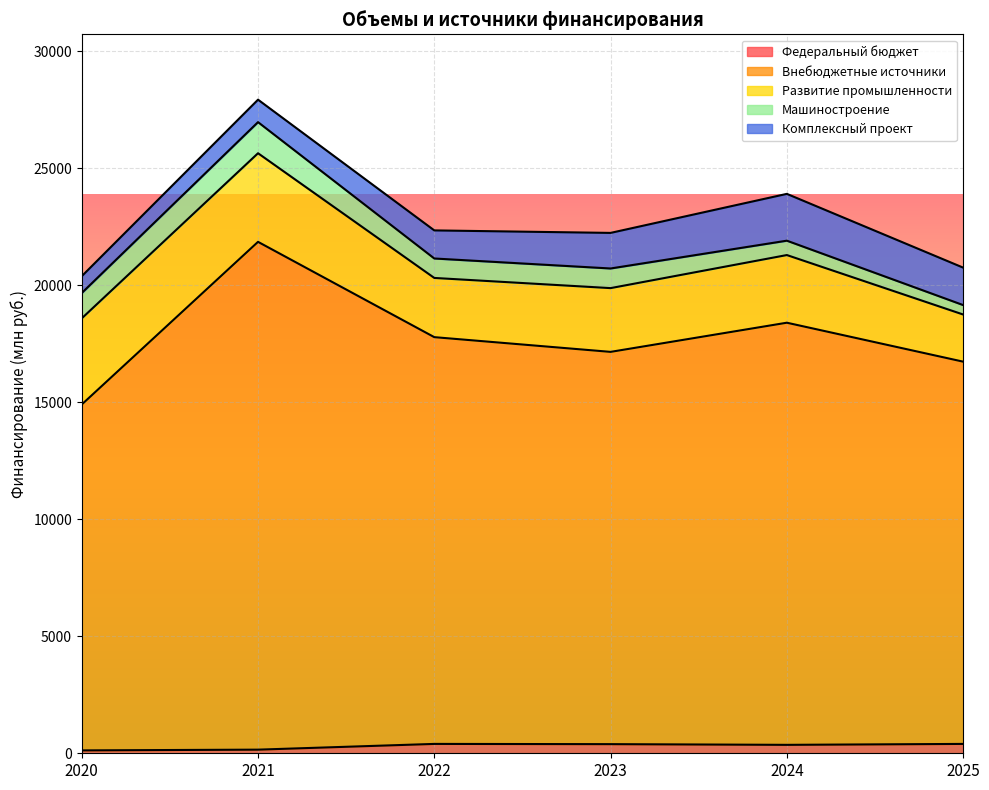

How many series are shown in this chart?

5